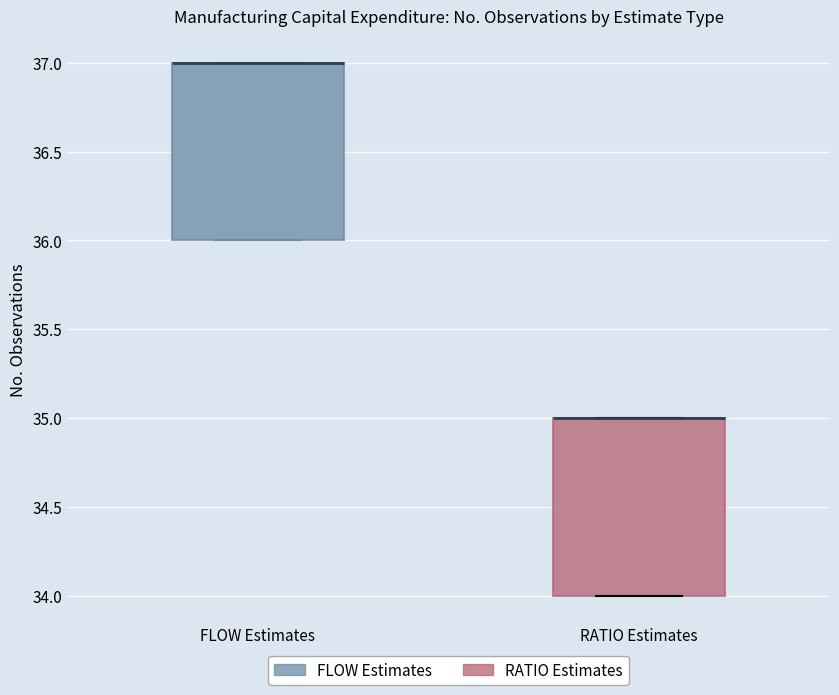

Where is the lower edge of the box for FLOW Estimates on the y-axis? The values are not printed on the chart, so give them approximately, as read against the axis.

36